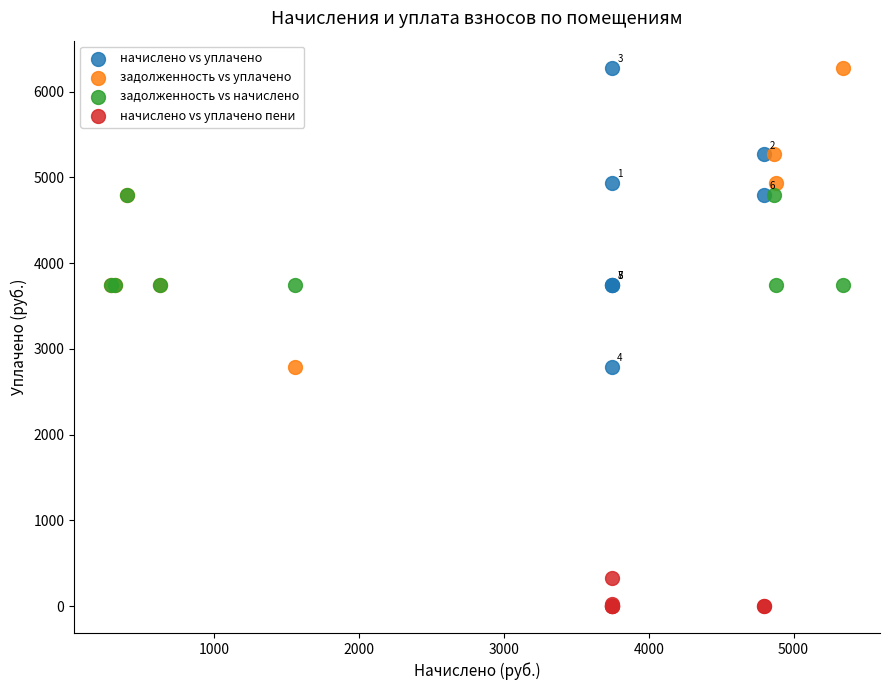

Which series reaches the minimum Y coordinate?

начислено vs уплачено пени